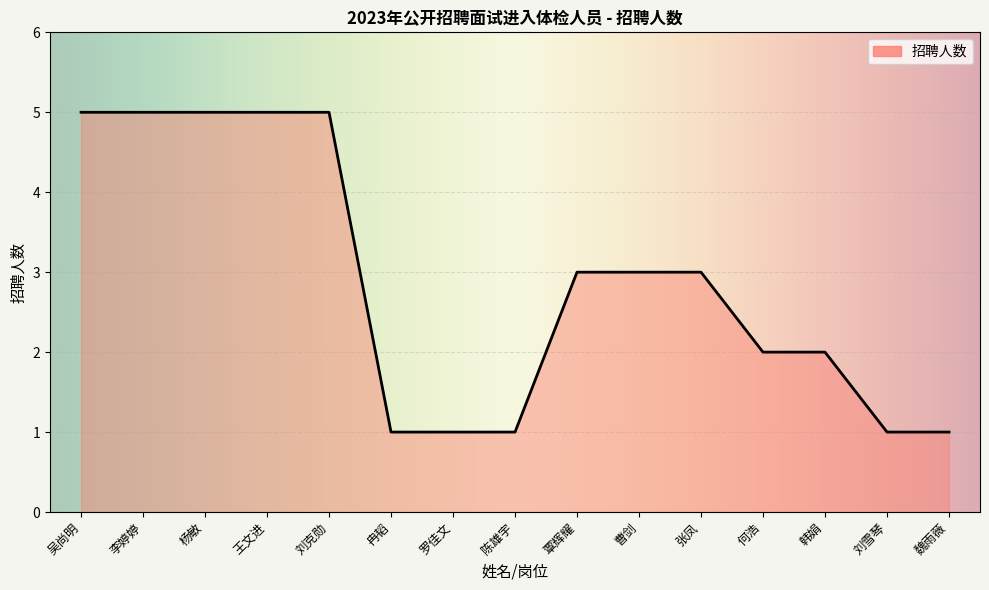

What position from the left is 何浩?

12